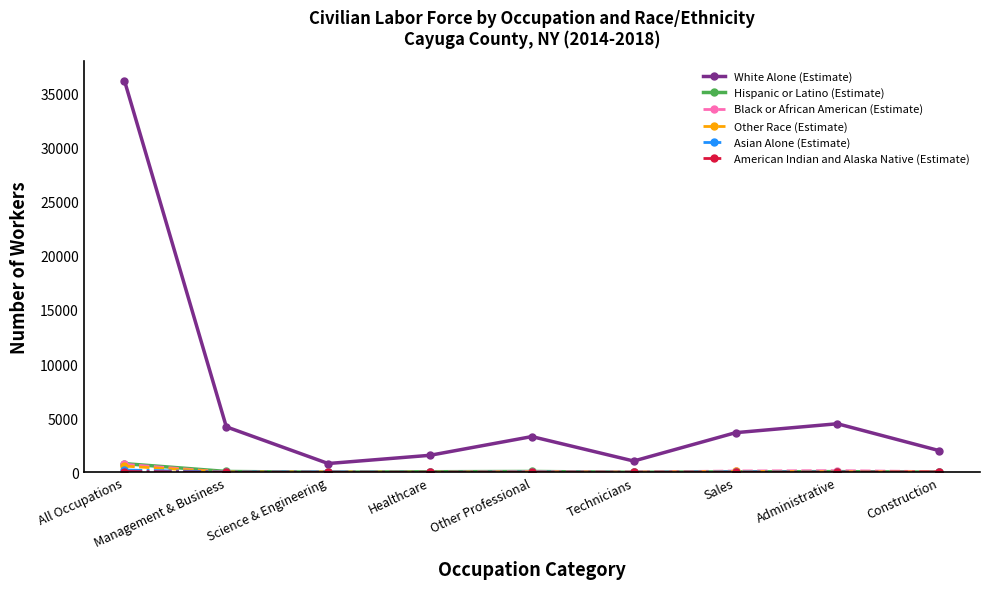

What is the difference between the maximum and minimum values in the Other Race (Estimate) series?

570